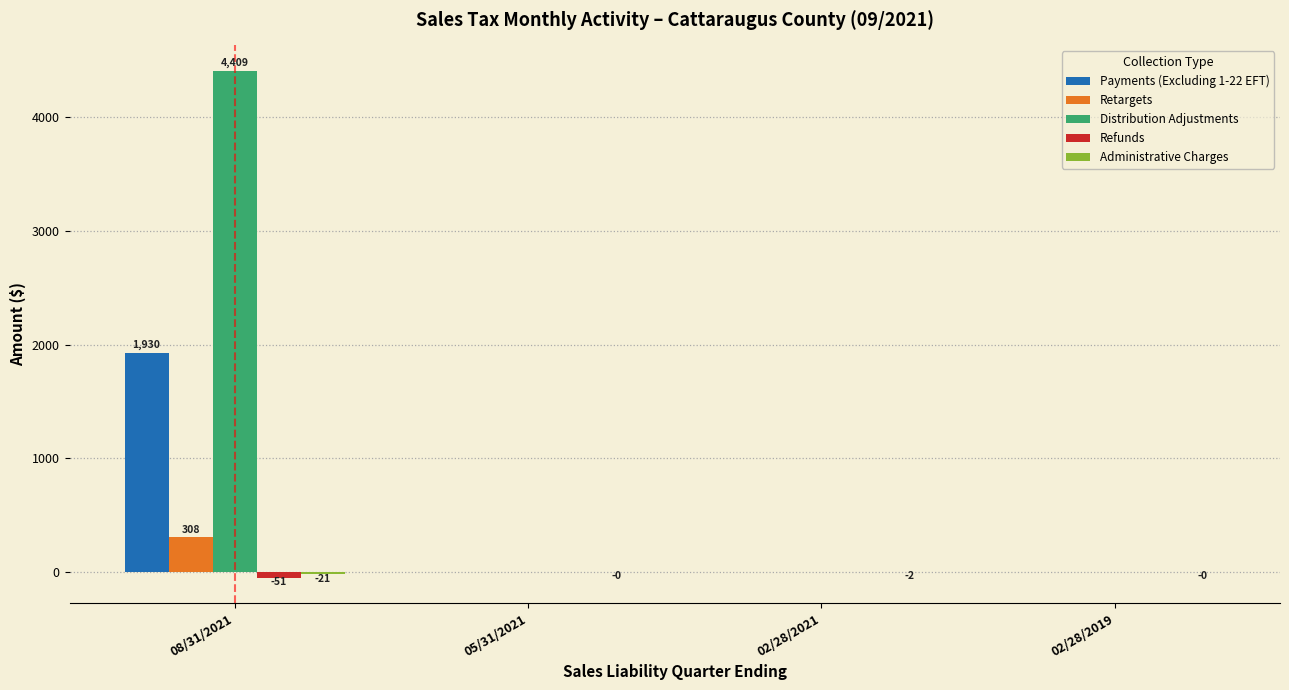

The Payments (Excluding 1-22 EFT) series shows -808.0 at 05/31/2021. True or false?

False